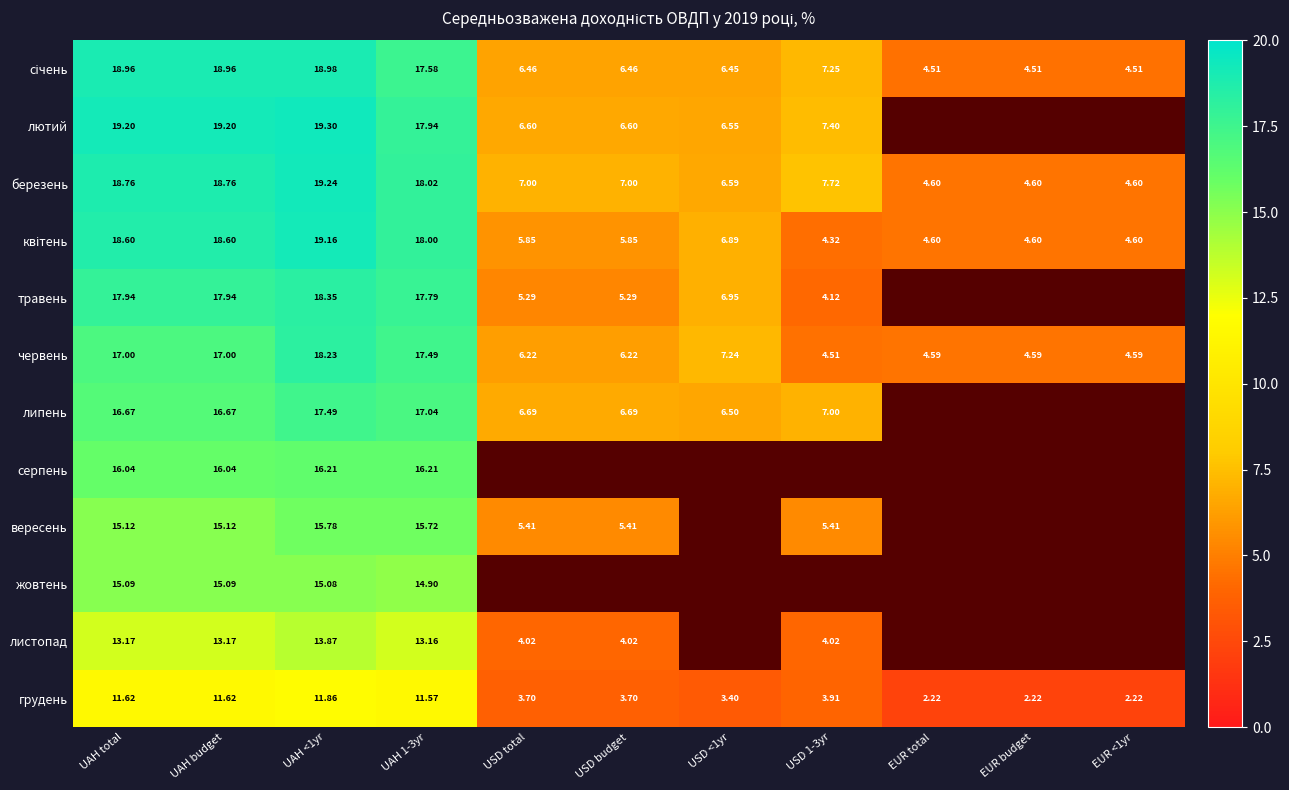

Which has a higher value, UAH budget or USD total?

UAH budget